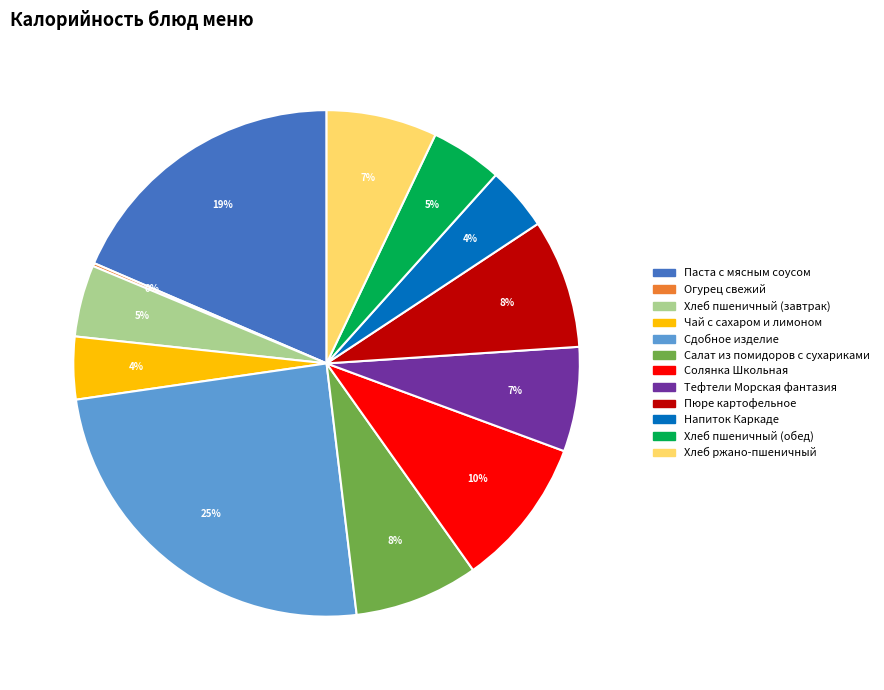

To the nearest percent, what percentage of the pie is Чай с сахаром и лимоном?

4%